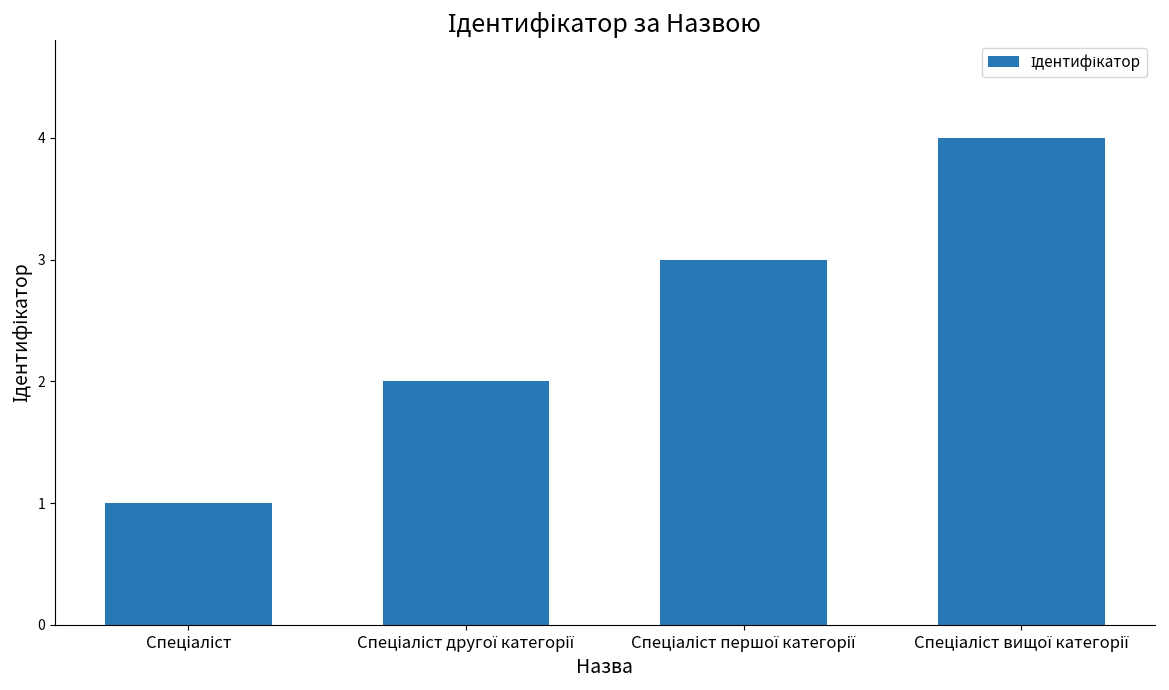

What is the sum of all values?

10